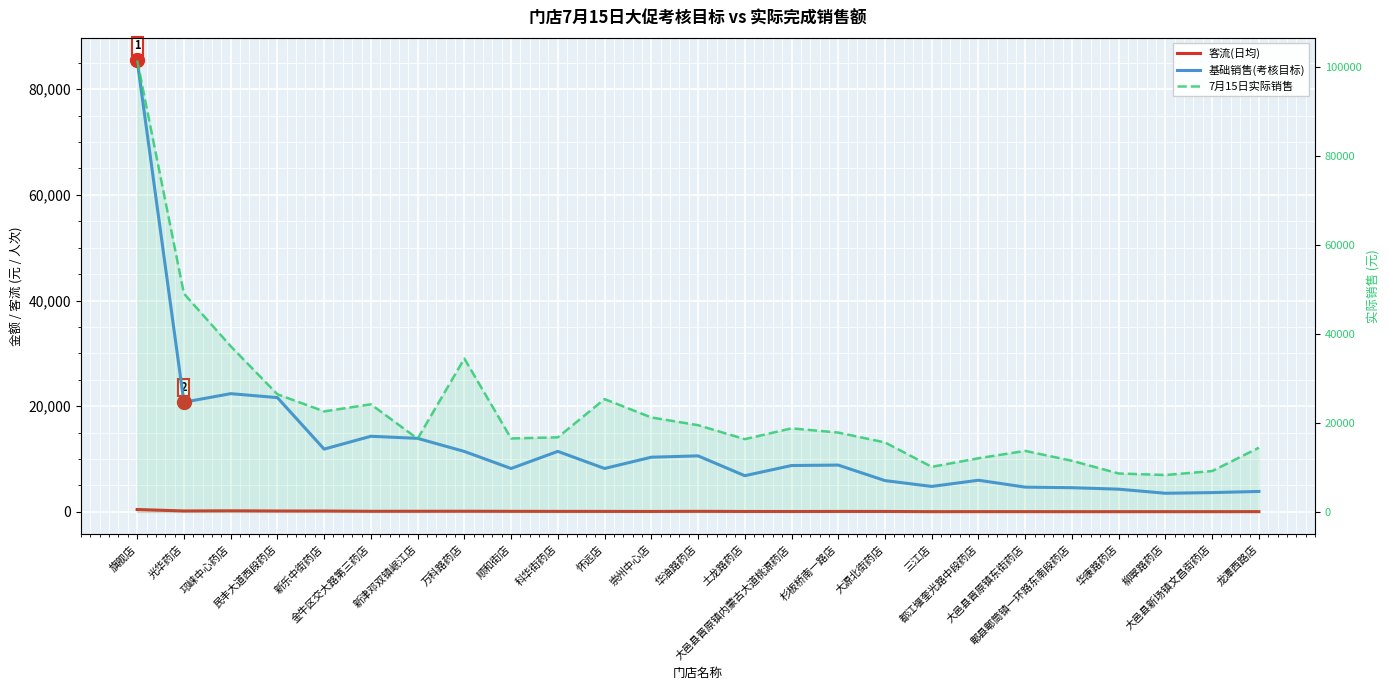

At which category is the sum across all series the highest?

旗舰店